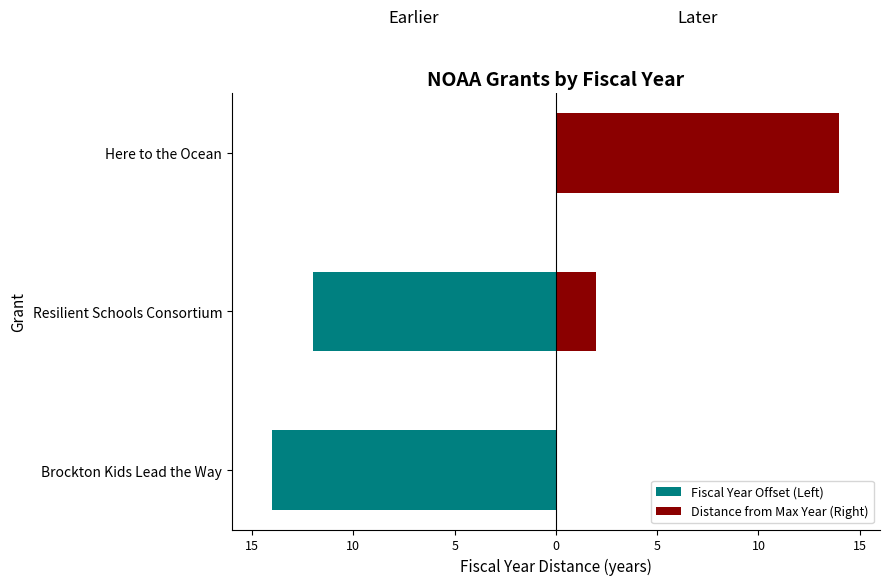

Reading left to right, list all the values displayed in this chart.

Fiscal Year Offset (Left): -14	-12	0
Distance from Max Year (Right): 0	2	14